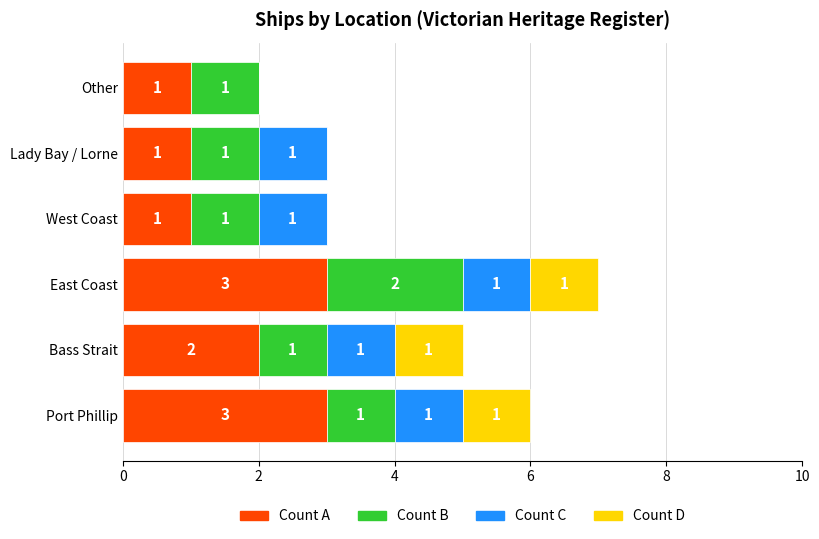

At which category is the sum across all series the highest?

East Coast